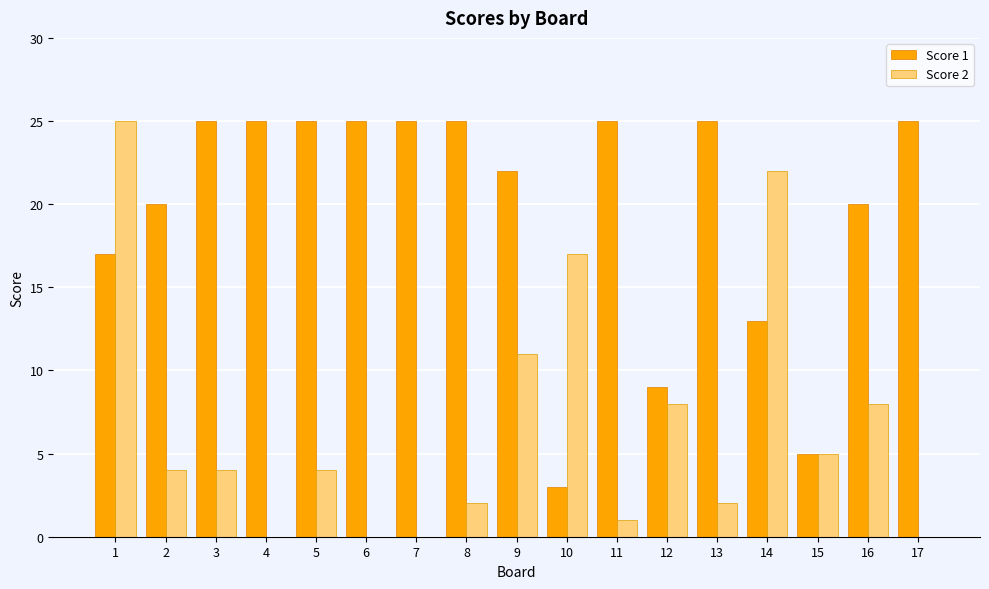

The Score 1 series shows 25 at 6. True or false?

True